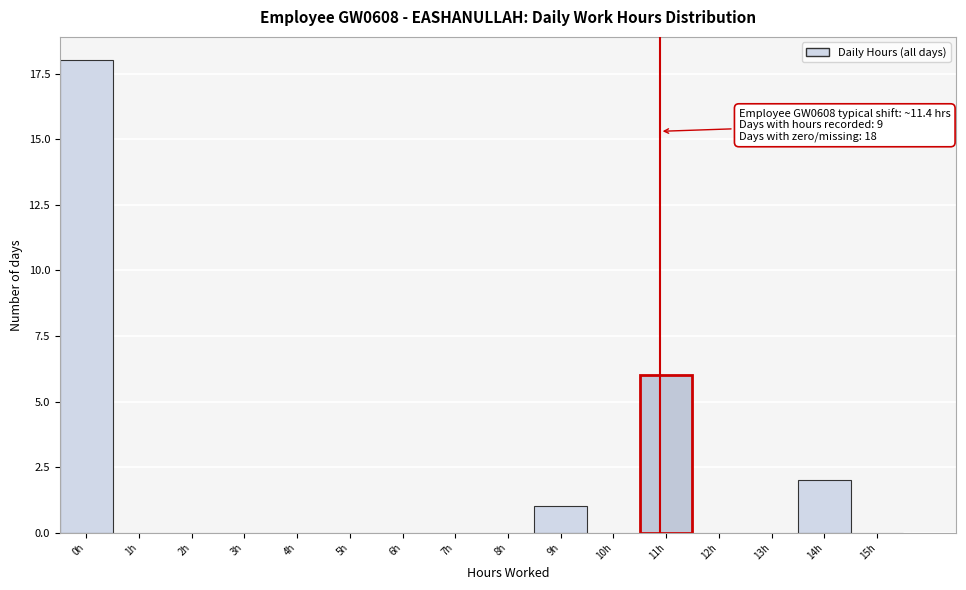

Reading right to left, transcribe all the data shown in this chart.

15h=0	14h=2	13h=0	12h=0	11h=6	10h=0	9h=1	8h=0	7h=0	6h=0	5h=0	4h=0	3h=0	2h=0	1h=0	0h=18